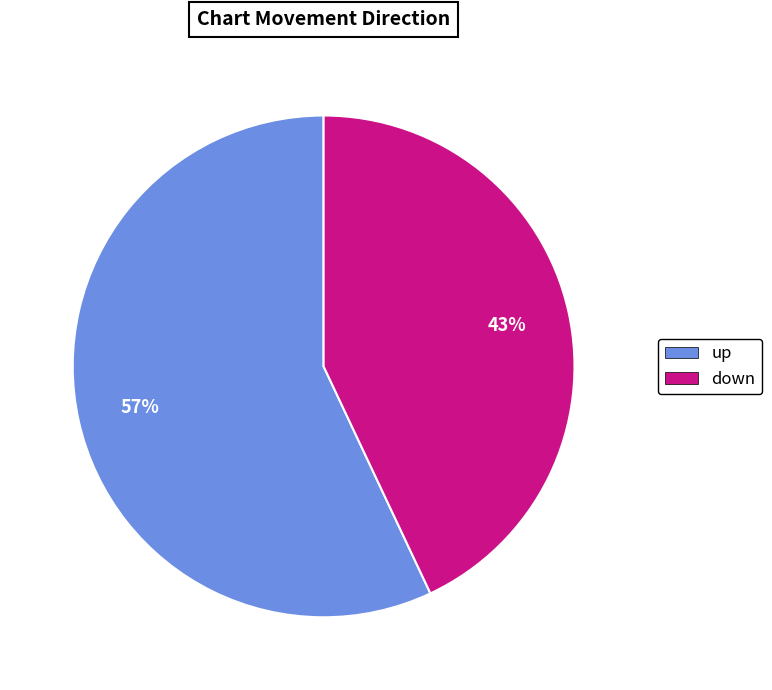

Count the number of slices in the pie.

2